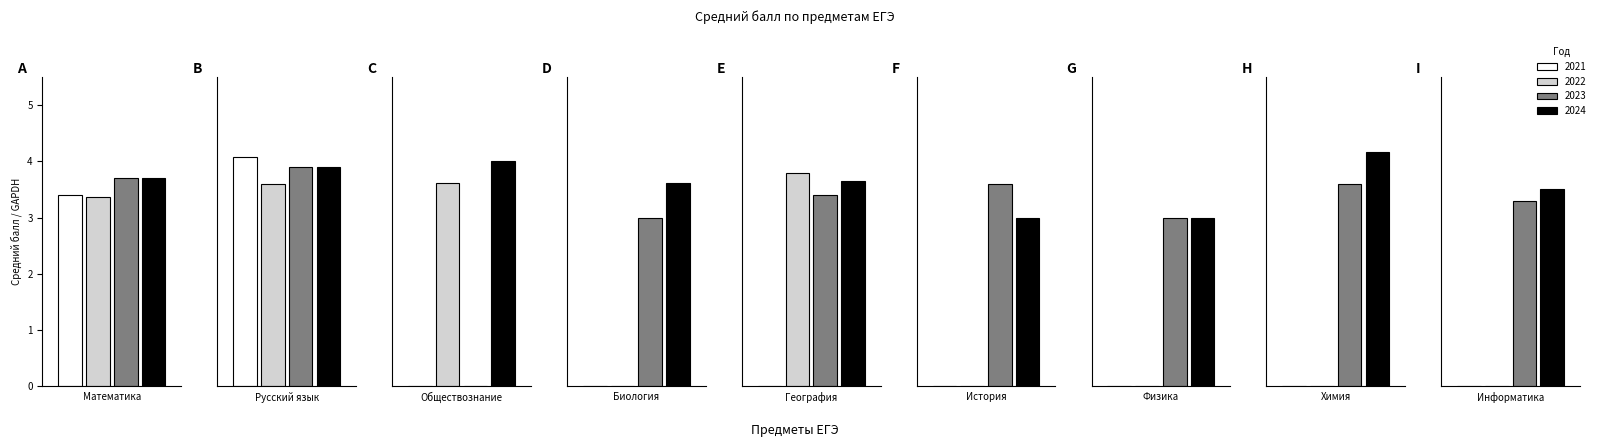

What is the difference between the 2021 values at География and Русский язык?

4.1